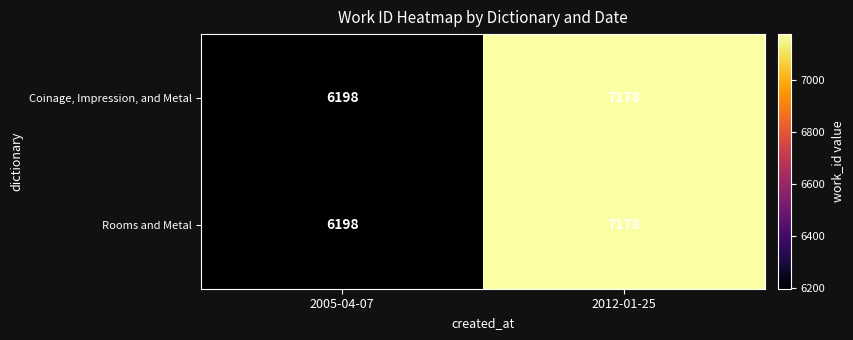

The Rooms and Metal series shows 7178 at 2012-01-25. True or false?

True